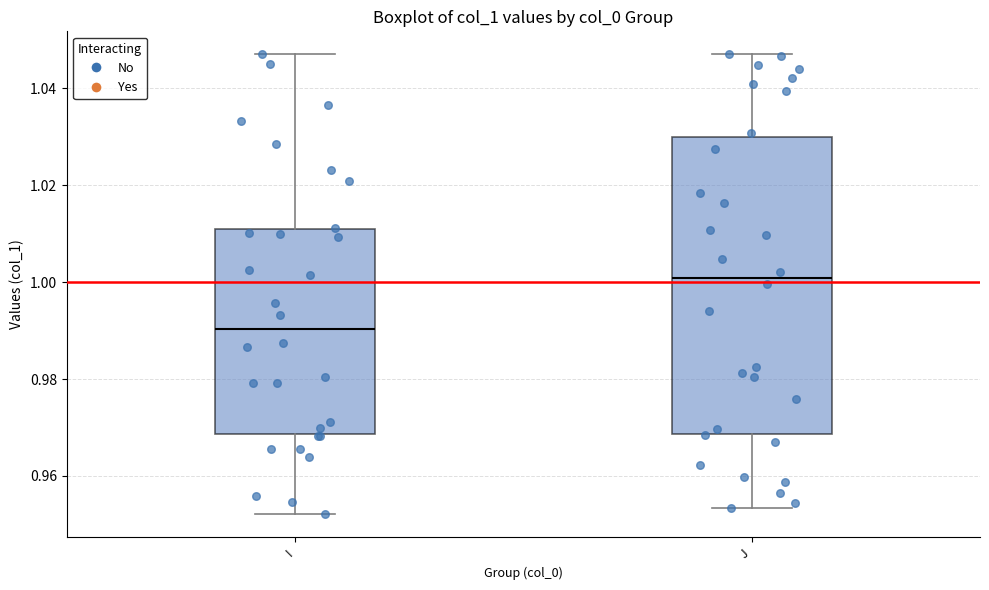

Which box is the tallest, from its lower edge to its upper edge?

J